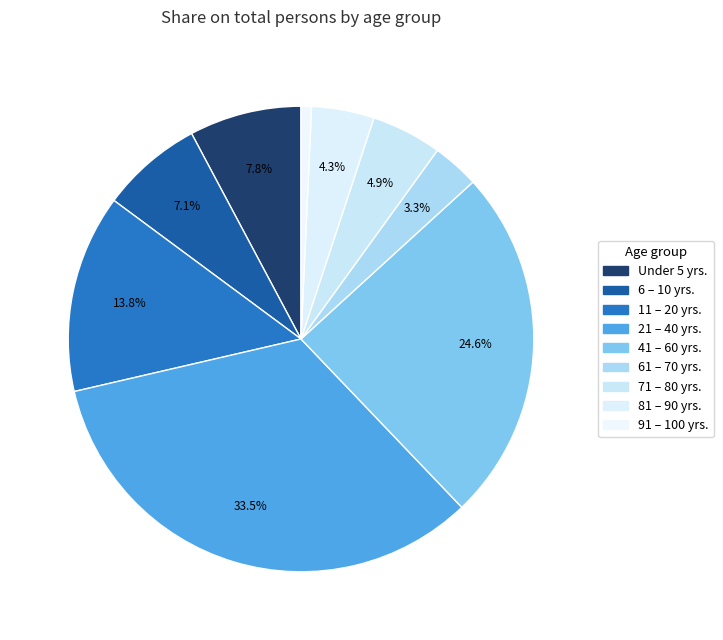

Which has a higher value, 41 – 60 yrs. or 71 – 80 yrs.?

41 – 60 yrs.